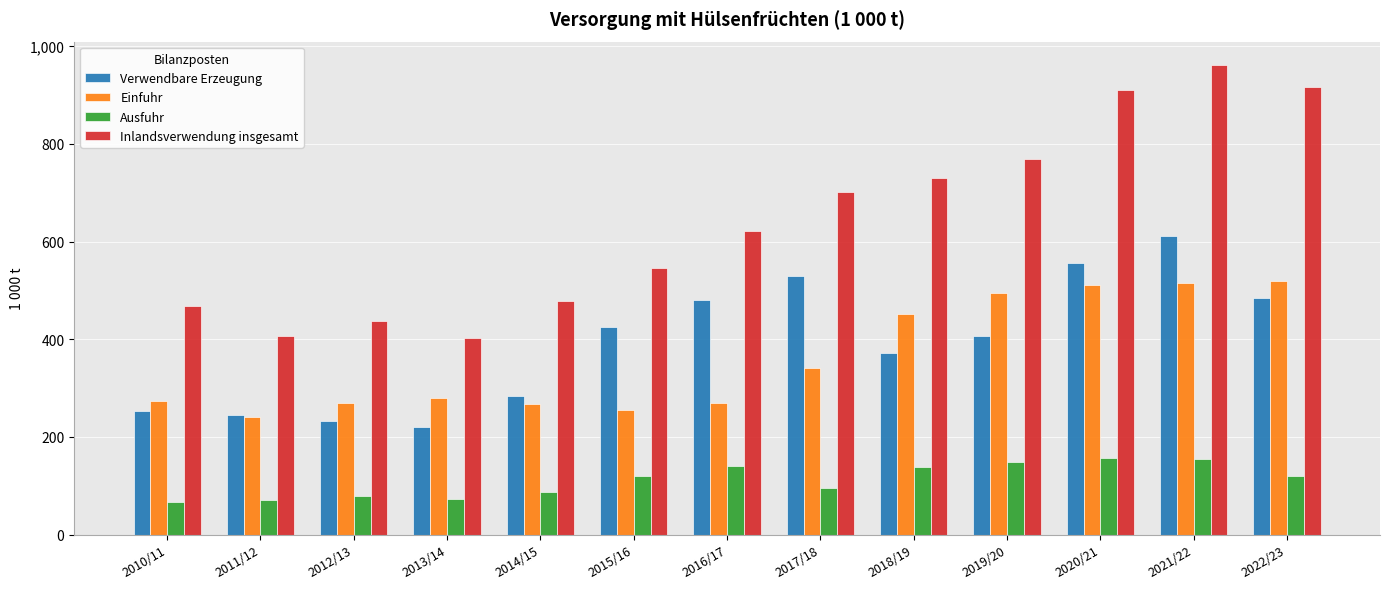

What is the maximum value for Inlandsverwendung insgesamt?

961.3